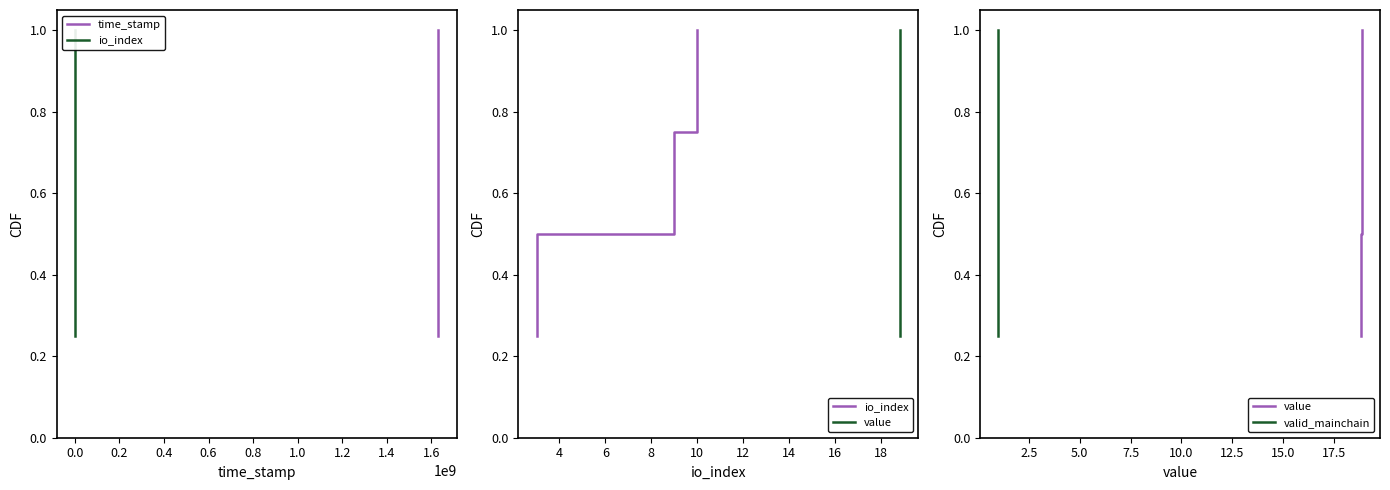

True or false: time_stamp has more than 2 points higher than both neighbors.

False